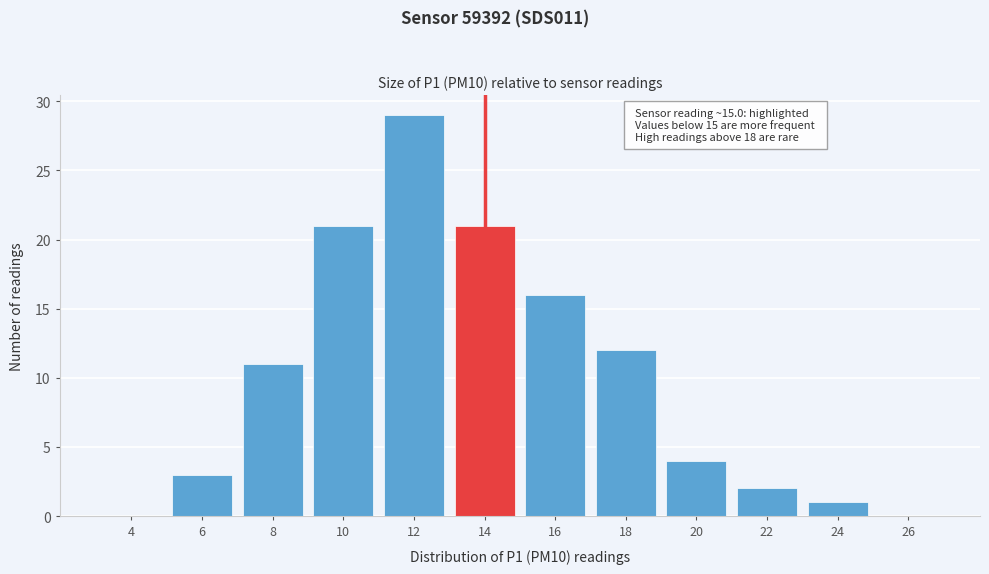

Reading left to right, list all the values displayed in this chart.

4=0	6=3	8=11	10=21	12=29	14=21	16=16	18=12	20=4	22=2	24=1	26=0